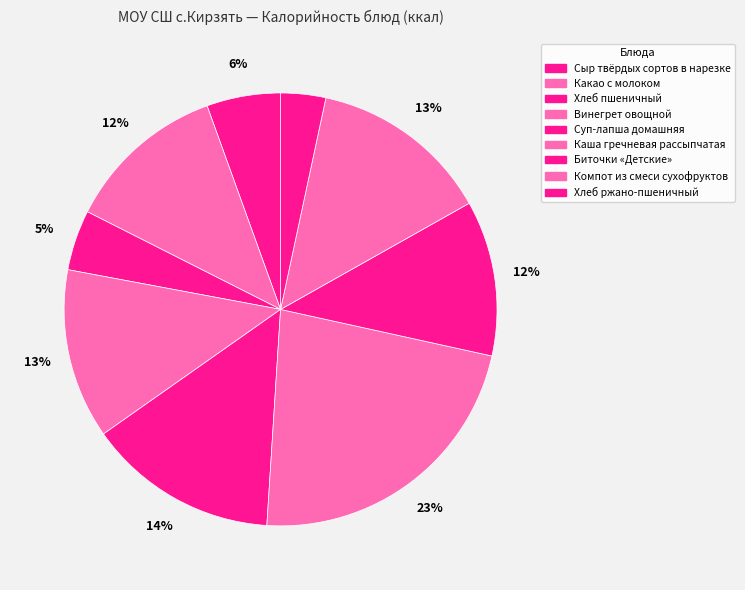

How much of the chart is everything except Хлеб пшеничный?

95.5%